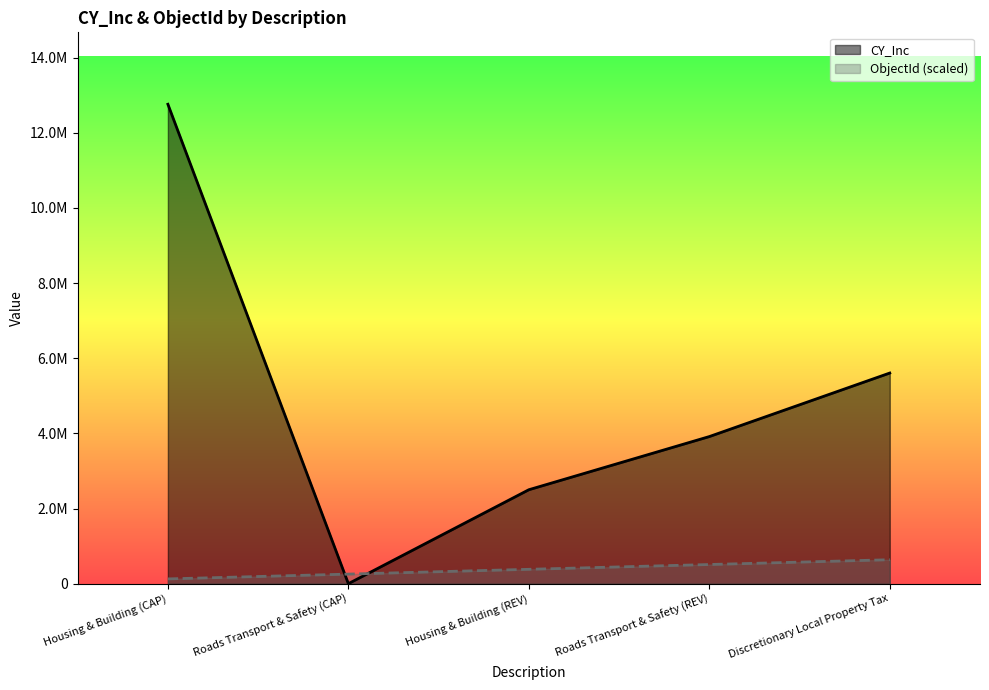

Which category has the highest value in the CY_Inc series?

Housing & Building (CAP)